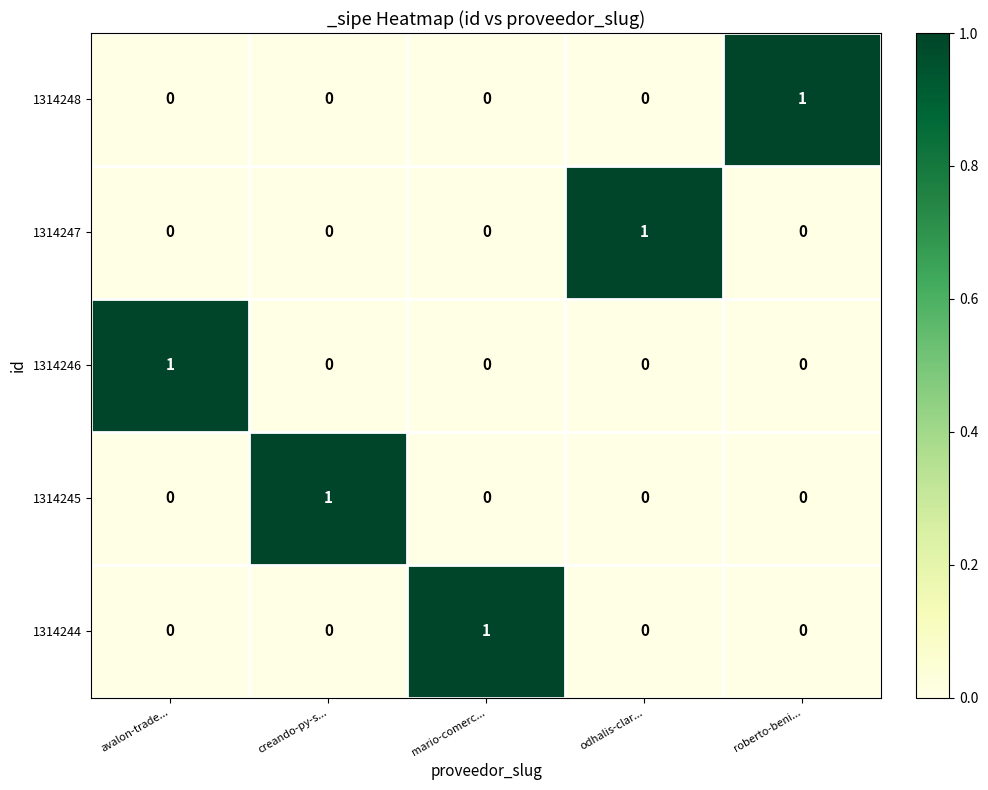

The value of 1314247 at mario-comerc... is 0. True or false?

True